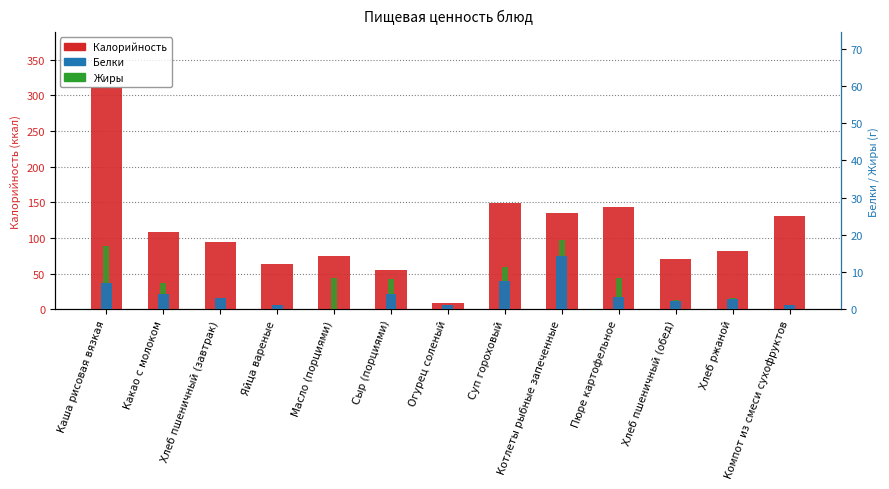

The Калорийность series shows 24.8 at Какао с молоком. True or false?

False